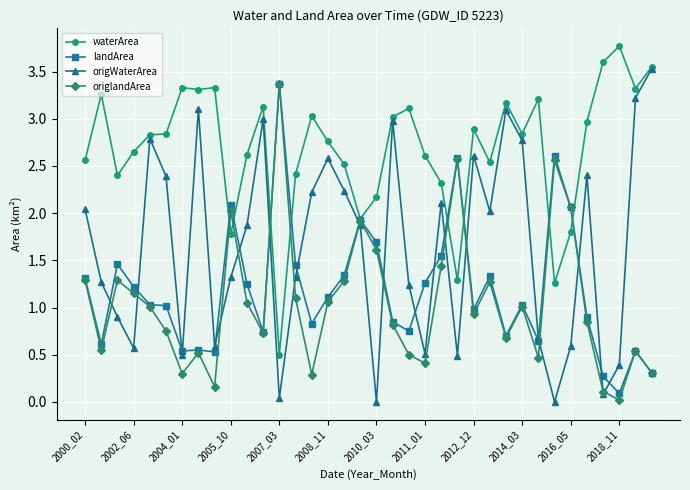

What is the maximum value for landArea?

3.4